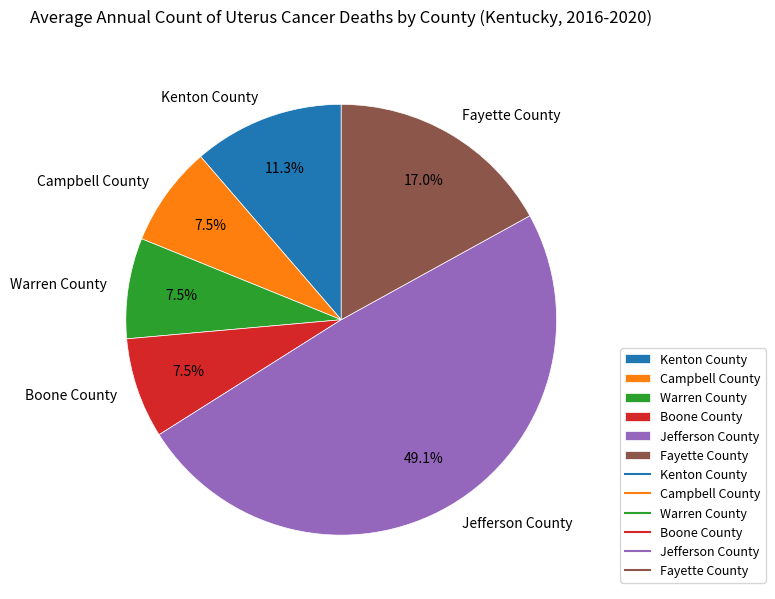

Between Jefferson County and Fayette County, which is larger?

Jefferson County